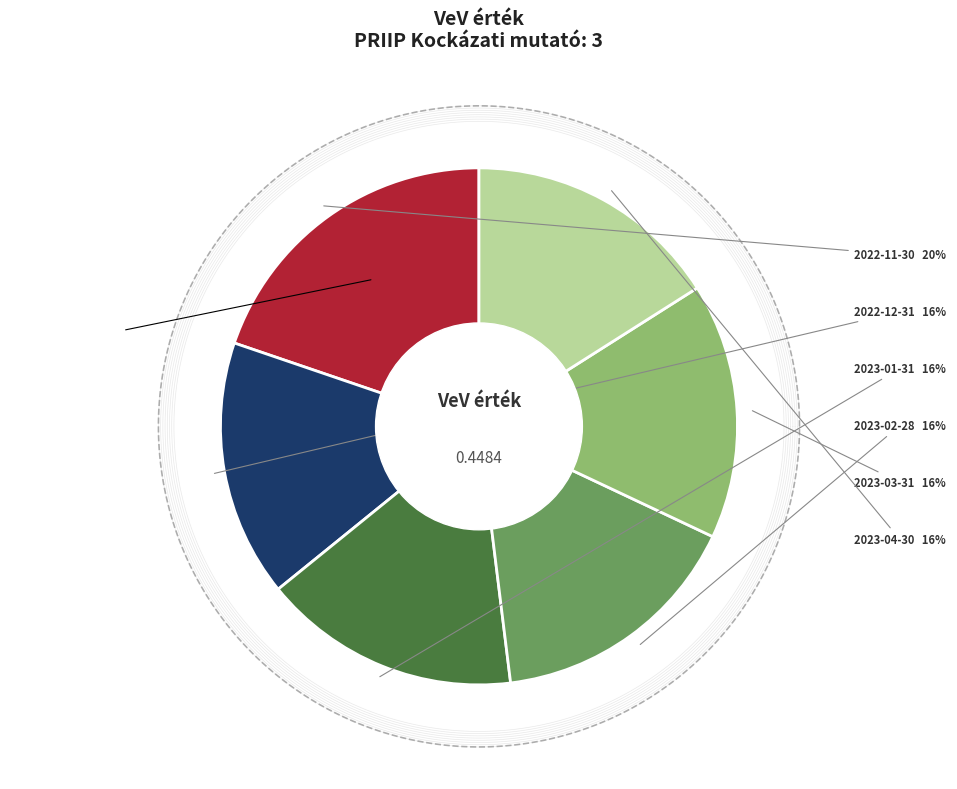

Count the number of slices in the pie.

6